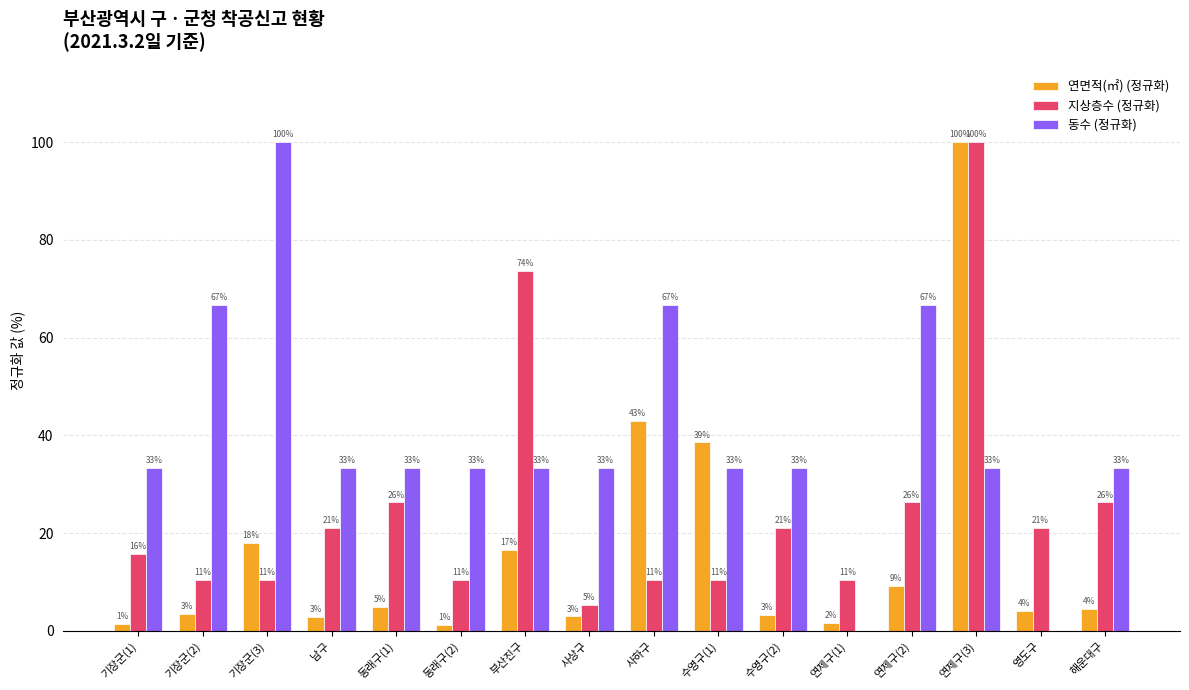

Which has a higher value, 연제구(2) or 부산진구?

부산진구